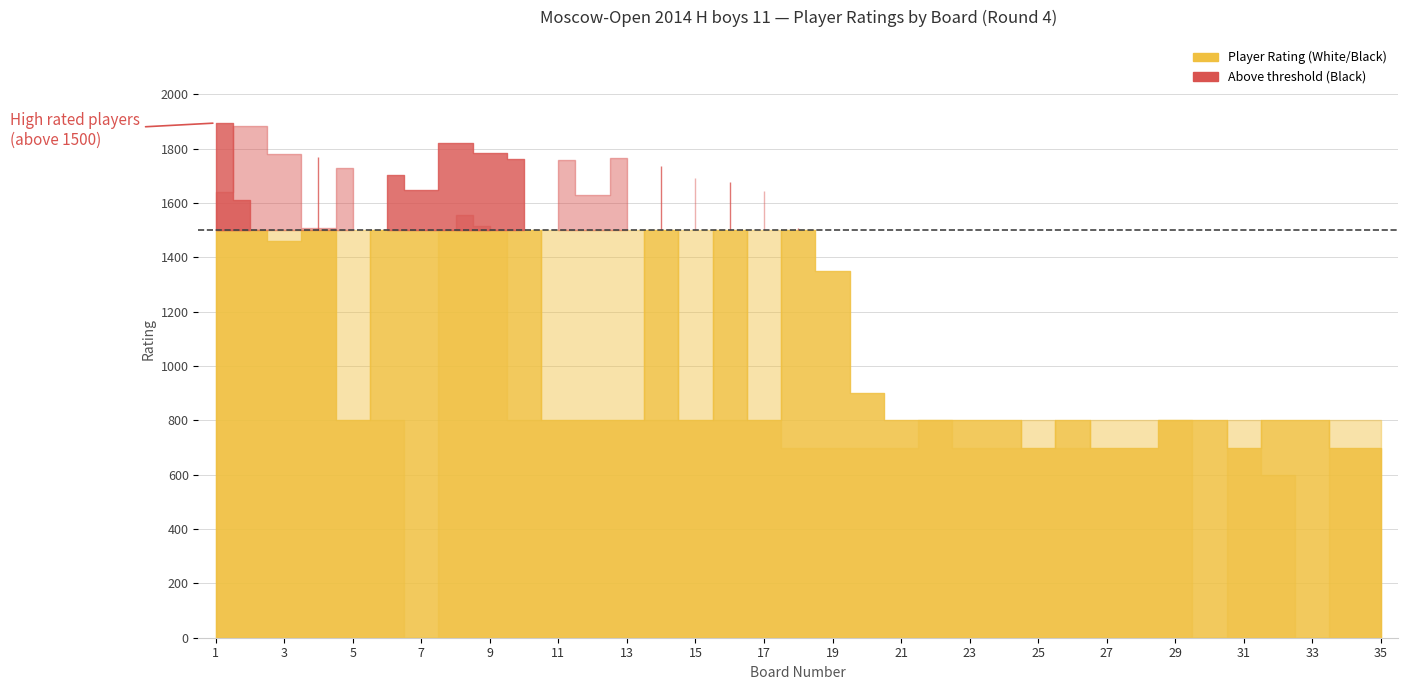

What is the sum of the Player Rating (White) values at 34 and 19?

2050